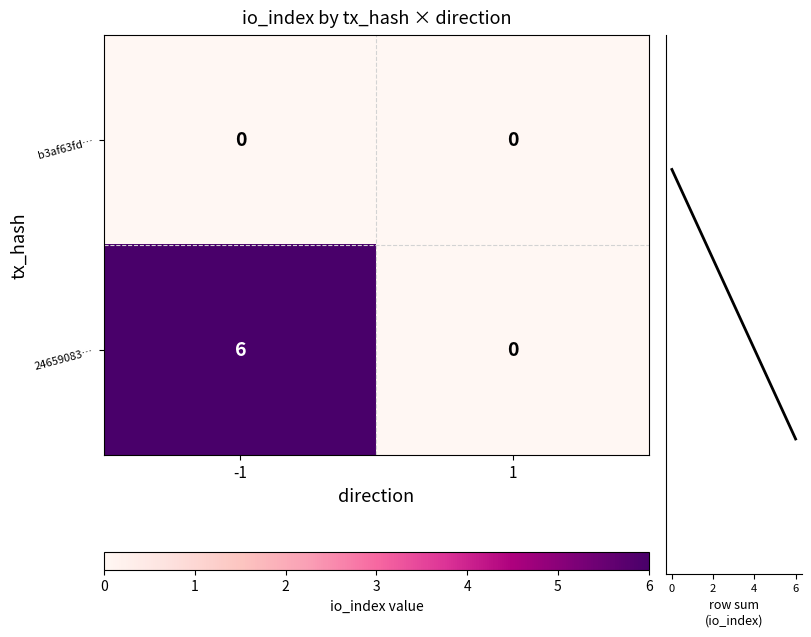

Reading left to right, list all the values displayed in this chart.

b3af63fd…: 0	0
24659083…: 6	0